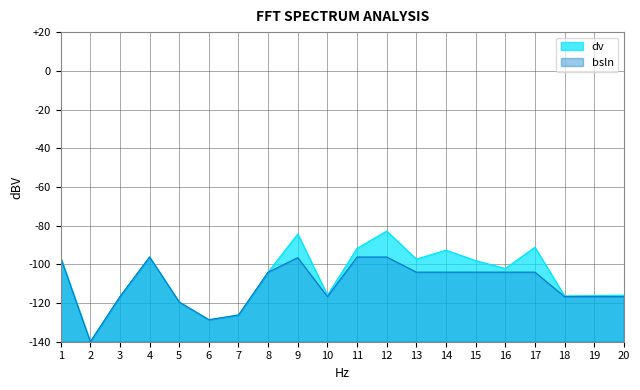

What is the difference between the maximum and minimum values in the bsln series?

43.8